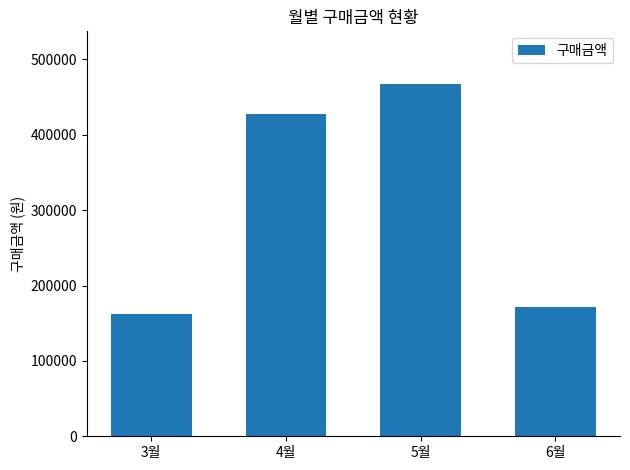

What is the approximate value at 5월, to the nearest 10?

467100